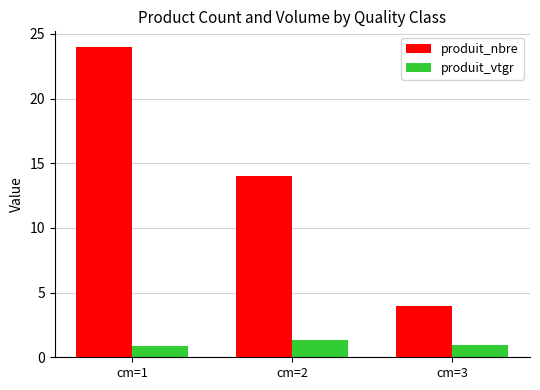

The produit_vtgr series shows 0.8 at cm=1. True or false?

True